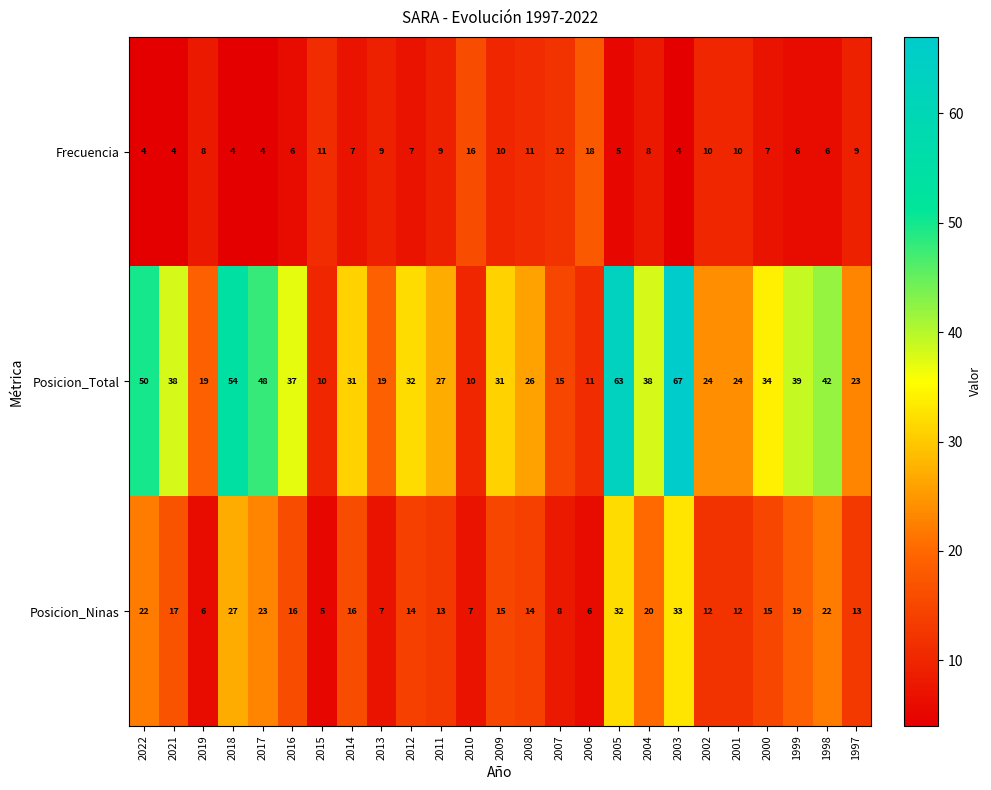

What is the total value across all series at 2005?

100